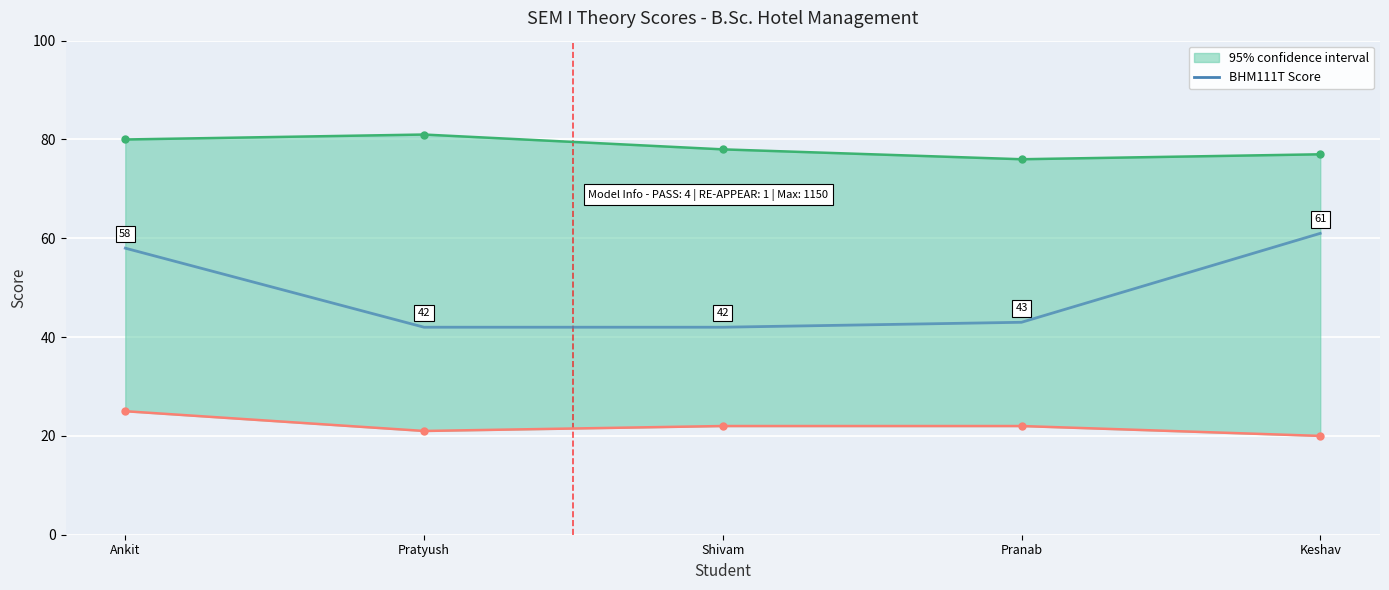

How many data points are less than 43?

2